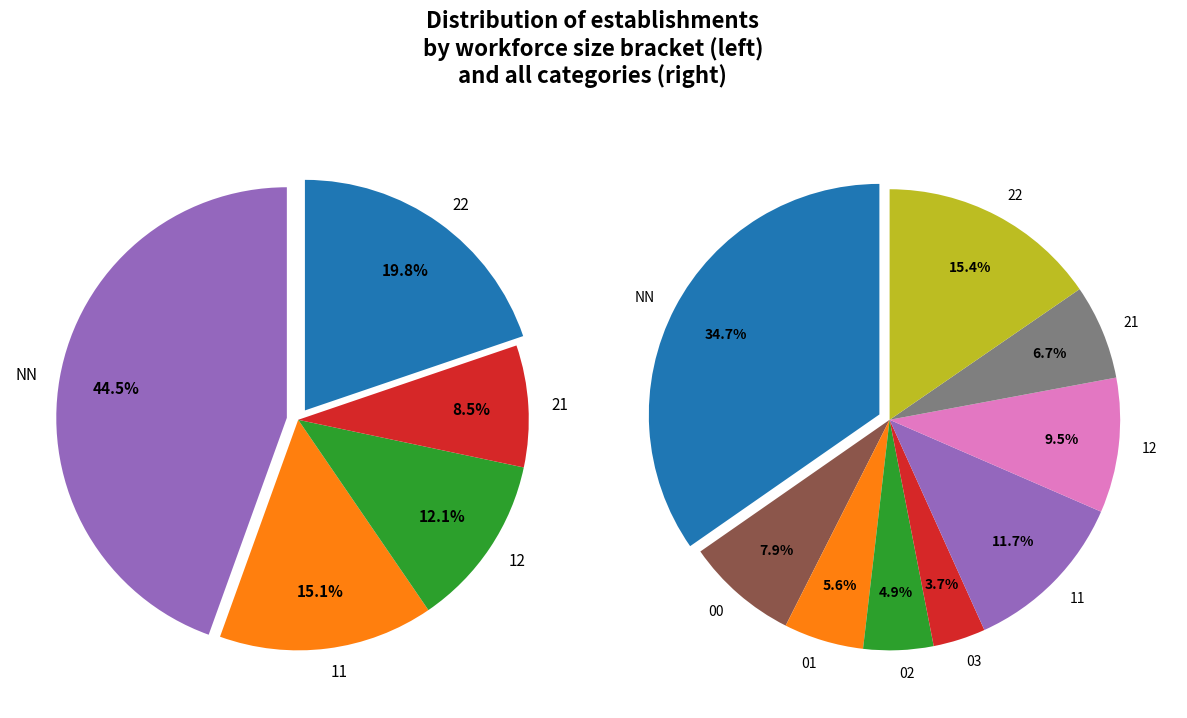

What is the largest slice in the pie chart?

NN